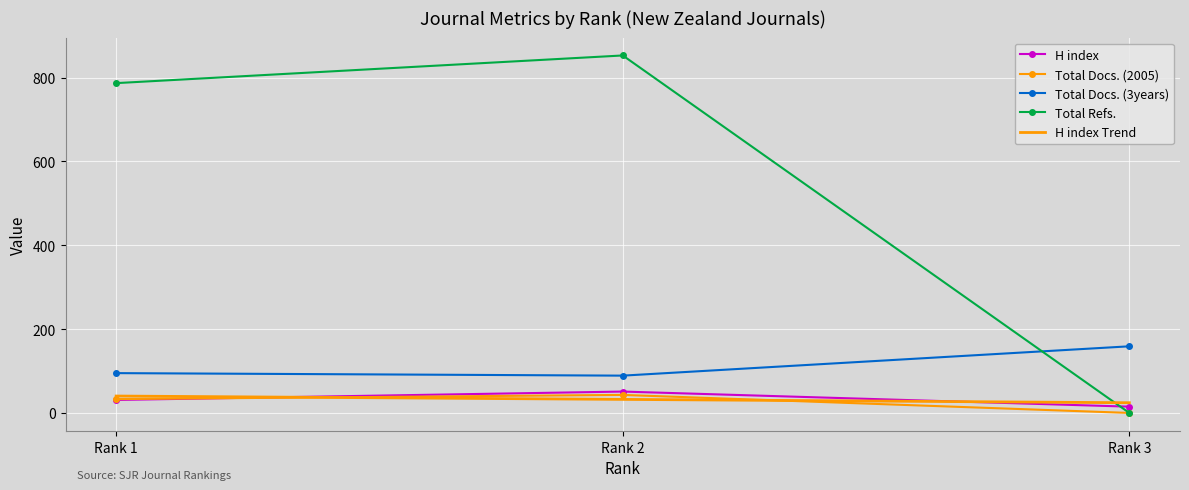

Where is Total Refs. nearest to the value 426?

Rank 1